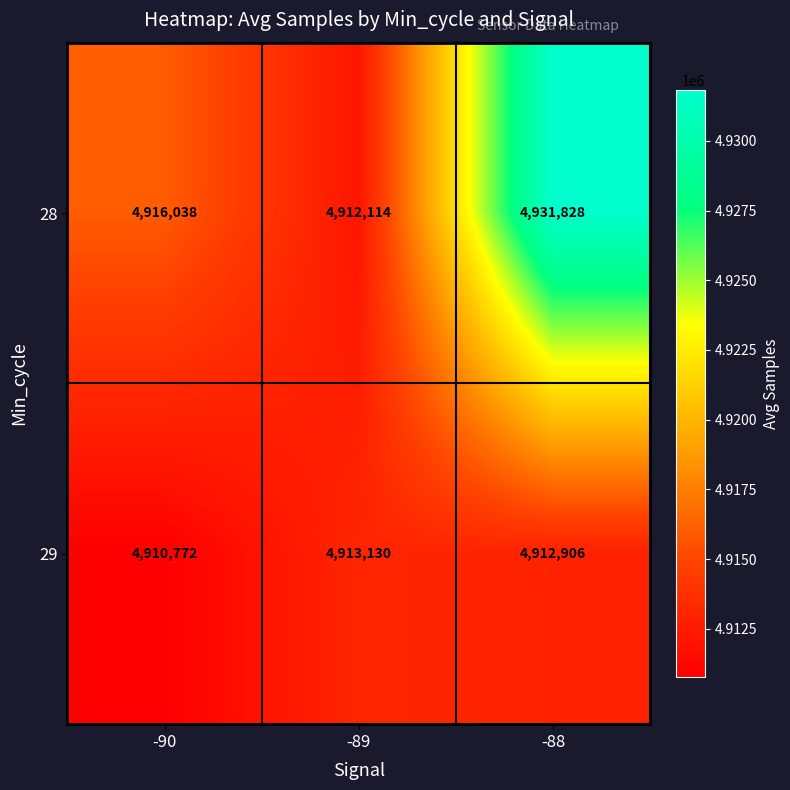

Count the number of categories in the chart.

3